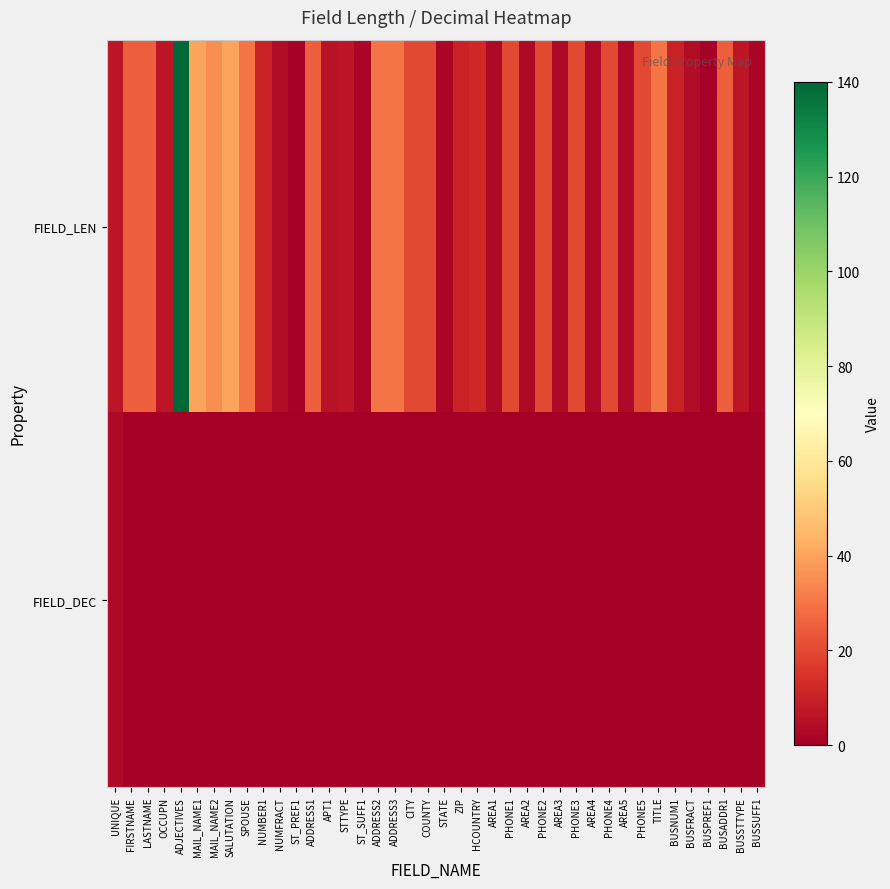

Reading left to right, what are all the values shown in this chart?

FIELD_LEN: UNIQUE=7	FIRSTNAME=25	LASTNAME=25	OCCUPN=7	ADJECTIVES=140	MAIL_NAME1=40	MAIL_NAME2=35	SALUTATION=40	SPOUSE=30	NUMBER1=10	NUMFRACT=4	ST_PREF1=1	ADDRESS1=25	APT1=6	STTYPE=7	ST_SUFF1=2	ADDRESS2=30	ADDRESS3=30	CITY=20	COUNTY=20	STATE=2	ZIP=10	HCOUNTRY=12	AREA1=3	PHONE1=20	AREA2=3	PHONE2=20	AREA3=3	PHONE3=20	AREA4=3	PHONE4=20	AREA5=3	PHONE5=20	TITLE=30	BUSNUM1=10	BUSFRACT=4	BUSPREF1=1	BUSADDR1=25	BUSSTTYPE=7	BUSSUFF1=2
FIELD_DEC: UNIQUE=3	FIRSTNAME=0	LASTNAME=0	OCCUPN=0	ADJECTIVES=0	MAIL_NAME1=0	MAIL_NAME2=0	SALUTATION=0	SPOUSE=0	NUMBER1=0	NUMFRACT=0	ST_PREF1=0	ADDRESS1=0	APT1=0	STTYPE=0	ST_SUFF1=0	ADDRESS2=0	ADDRESS3=0	CITY=0	COUNTY=0	STATE=0	ZIP=0	HCOUNTRY=0	AREA1=0	PHONE1=0	AREA2=0	PHONE2=0	AREA3=0	PHONE3=0	AREA4=0	PHONE4=0	AREA5=0	PHONE5=0	TITLE=0	BUSNUM1=0	BUSFRACT=0	BUSPREF1=0	BUSADDR1=0	BUSSTTYPE=0	BUSSUFF1=0